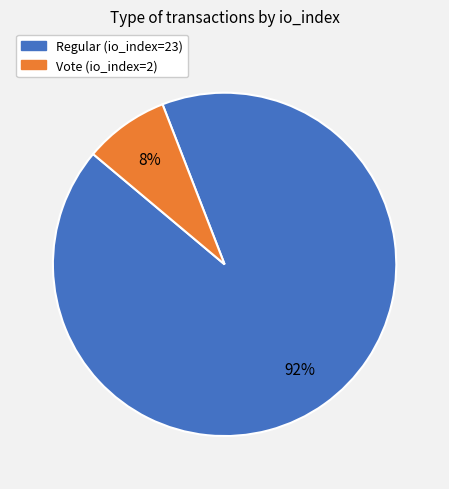

Is it true that Vote (io_index=2) is 8% of the pie?

True